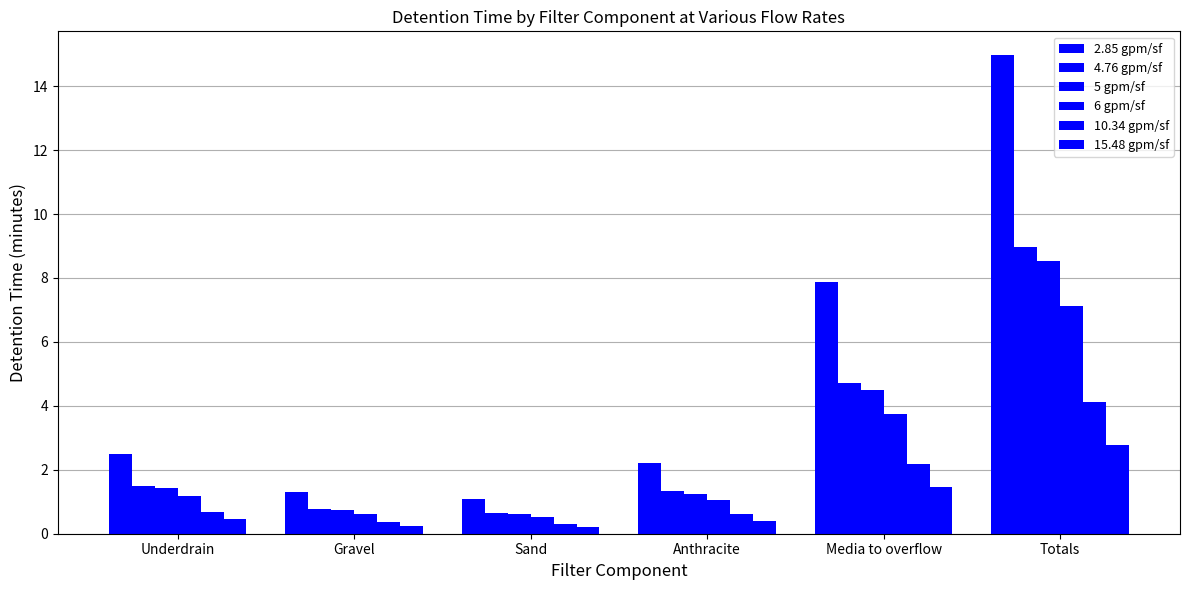

What is the sum of all 5 gpm/sf values?

17.1